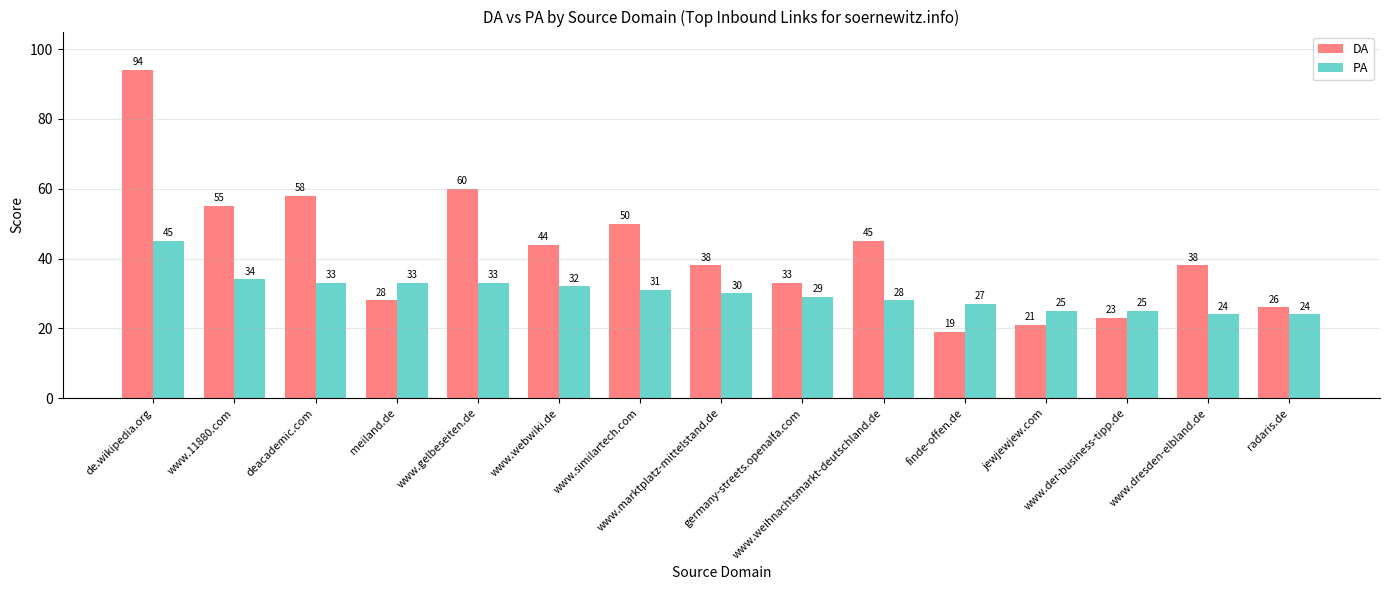

What is the difference between the highest and lowest values at jewjewjew.com?

4